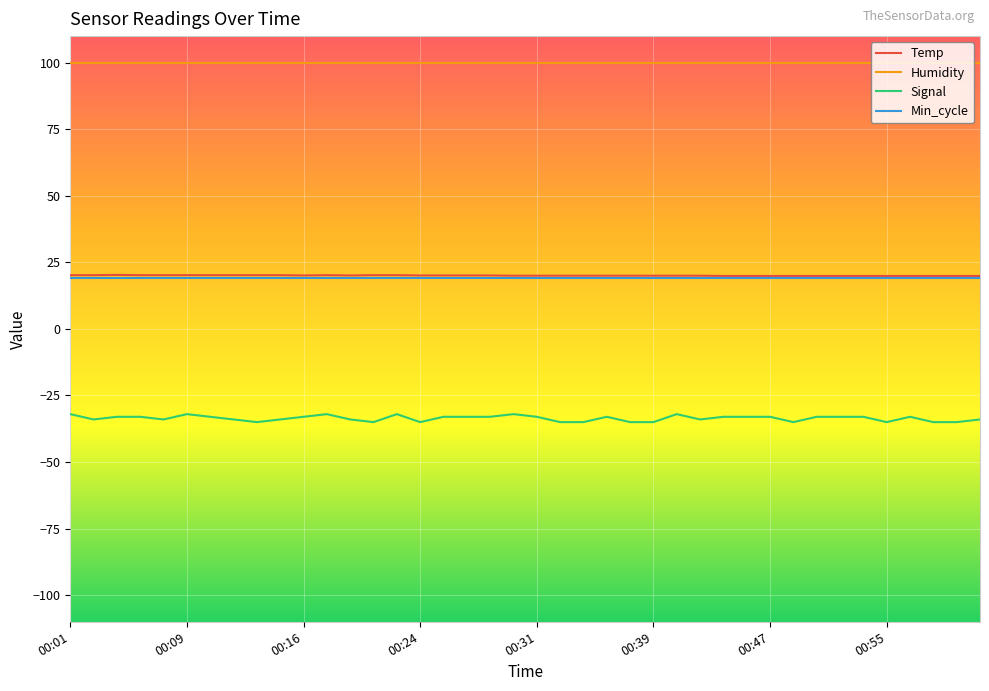

What is the maximum value shown in the chart?

99.9